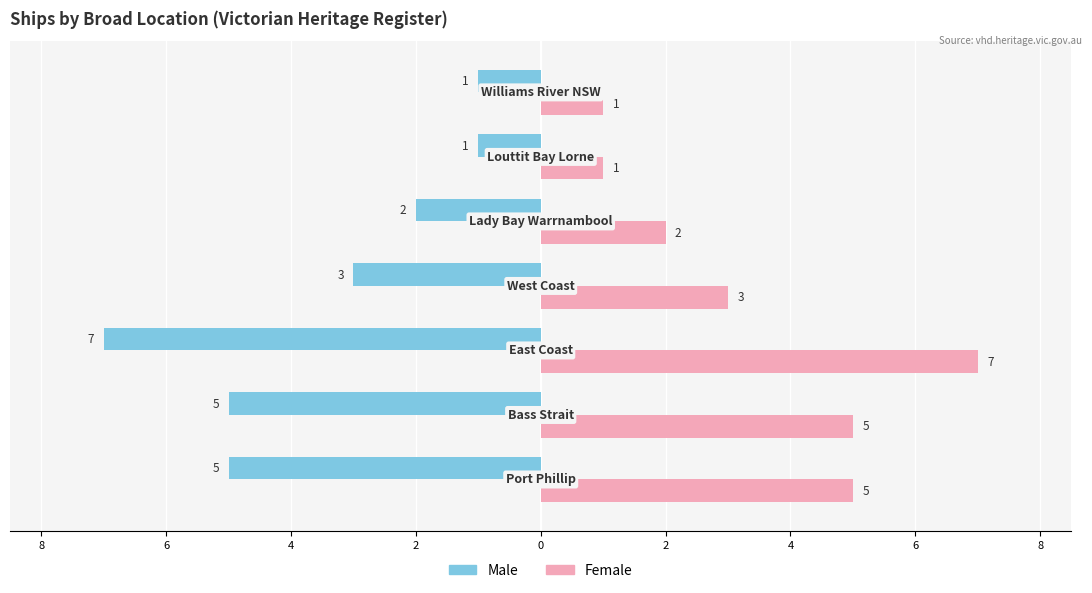

What are all the series names shown in the legend?

Male, Female